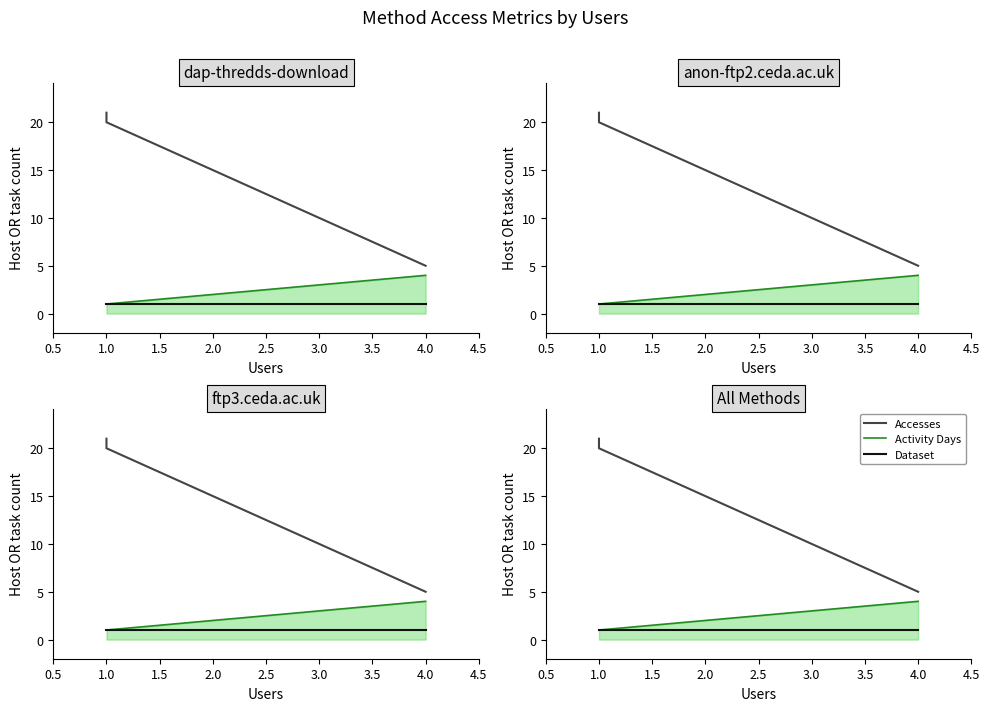

What position from the left is 1.0?

2